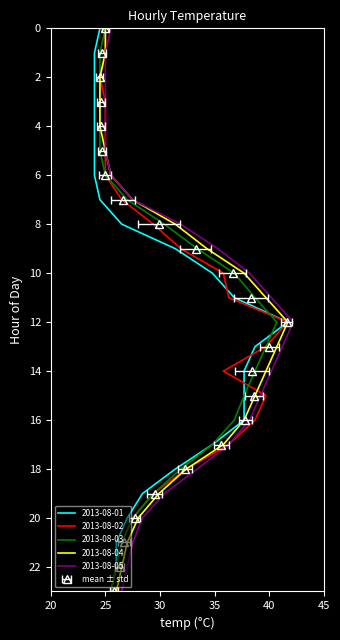

Is the value of 2013-08-01 at 2 greater than the value of 2013-08-04 at 15?

No